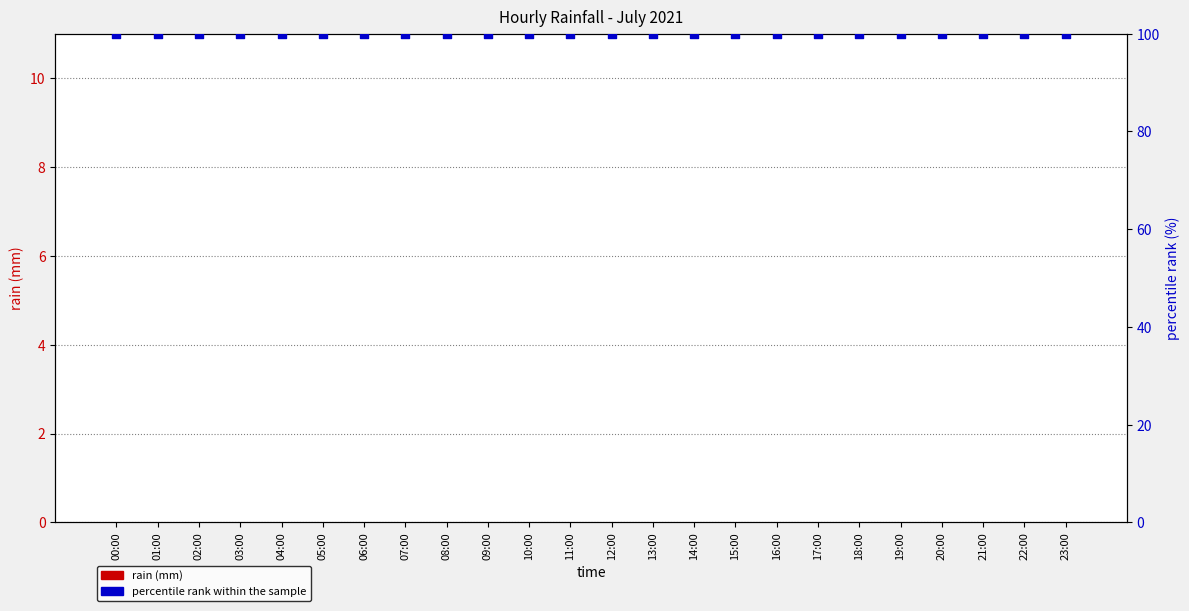

What is the total value across all series at 12:00?

100